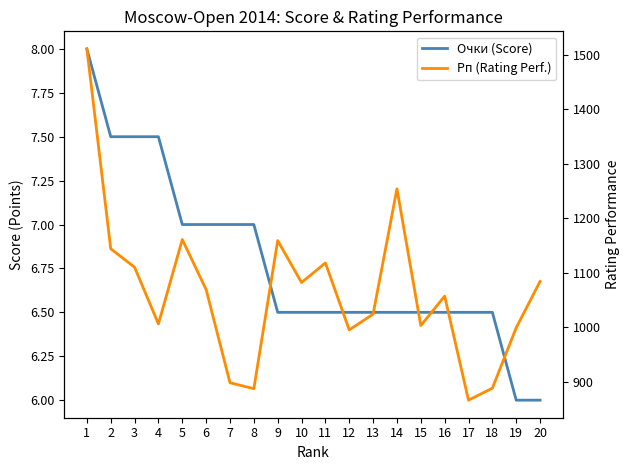

Between 6 and 16, which series saw the biggest shift?

Рп (Rating Perf.)